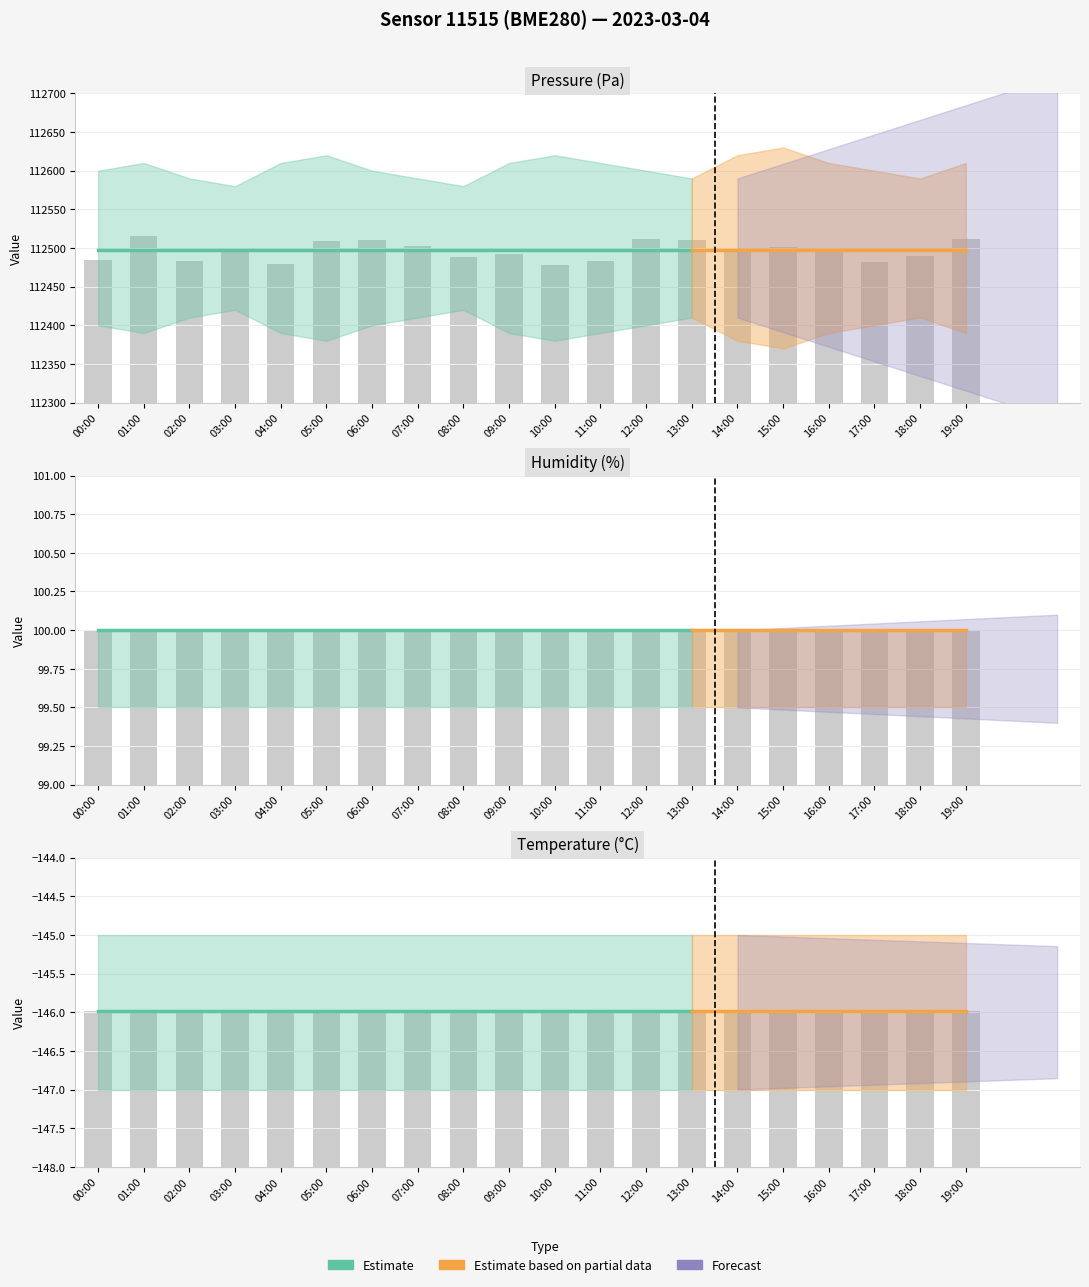

Between 00:00 and 04:00, which series saw the biggest shift?

pressure